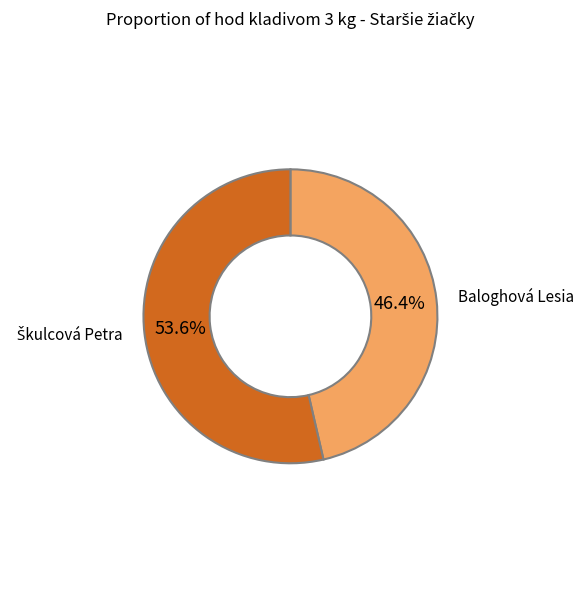

How many slices are in this pie chart?

2